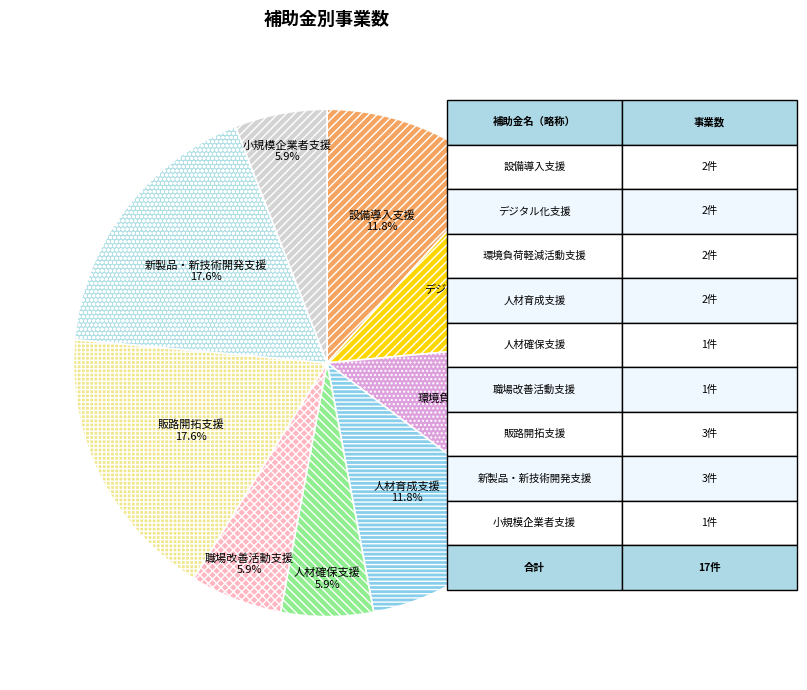

How many segments does this pie chart have?

9